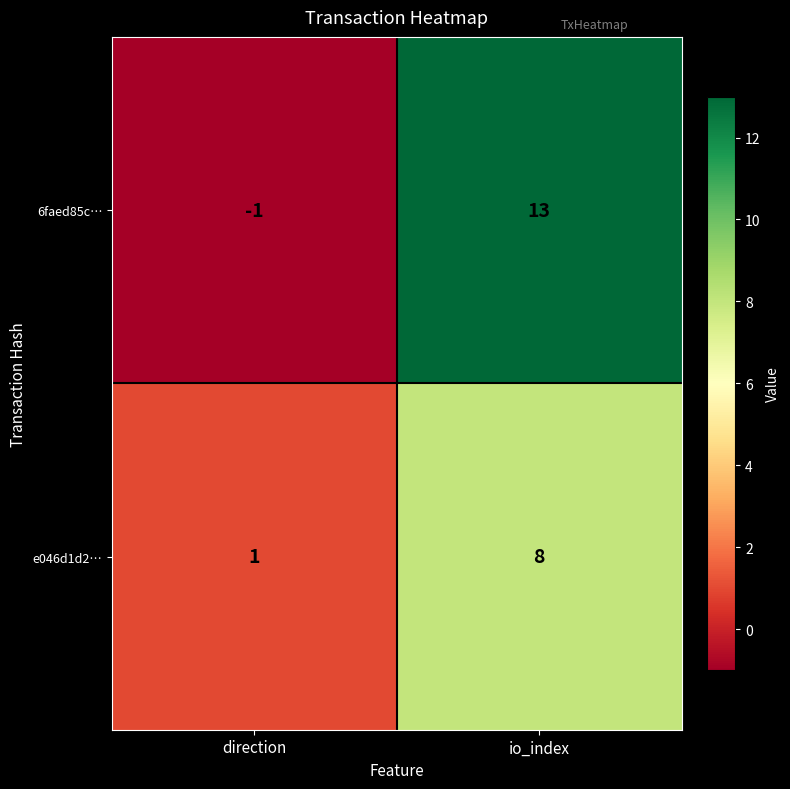

What is the spread (max minus min) of values at direction?

2